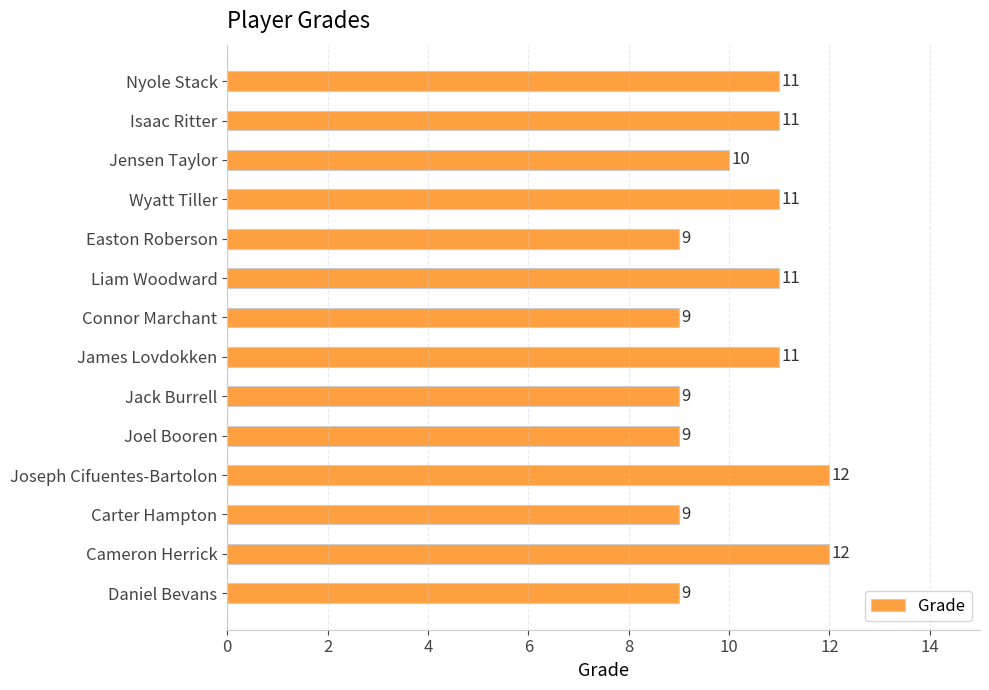

Where is the data nearest to the value 10?

Jensen Taylor